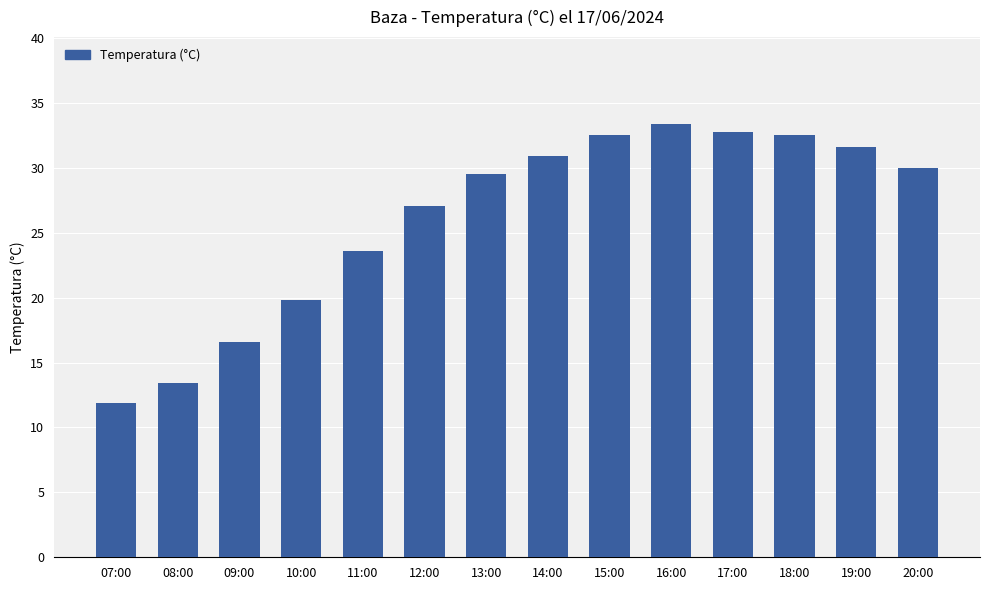

What is the change in value from 11:00 to 18:00?

+8.9